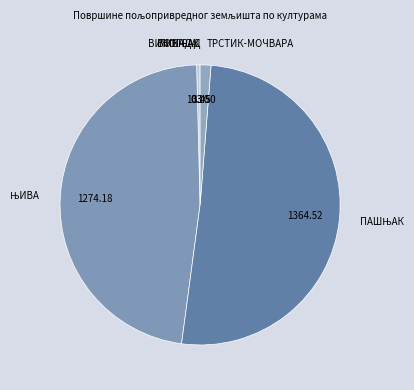

Do ЛИВАДА and ТРСТИК-МОЧВАРА together represent more than half of the pie?

No